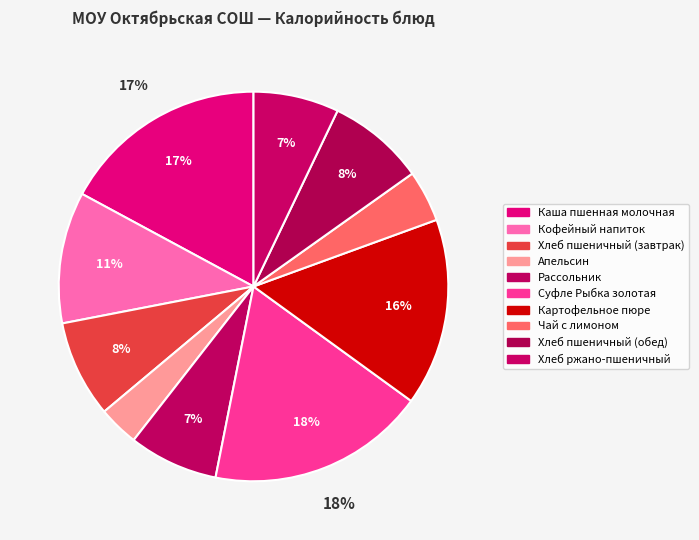

To the nearest percent, what portion does Рассольник represent?

7%